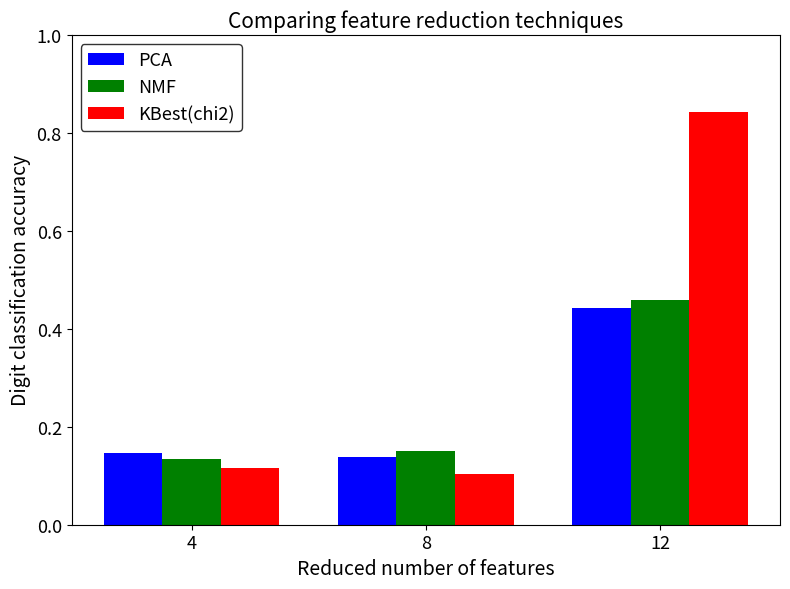

Is the value of PCA at 4 greater than the value of NMF at 4?

Yes